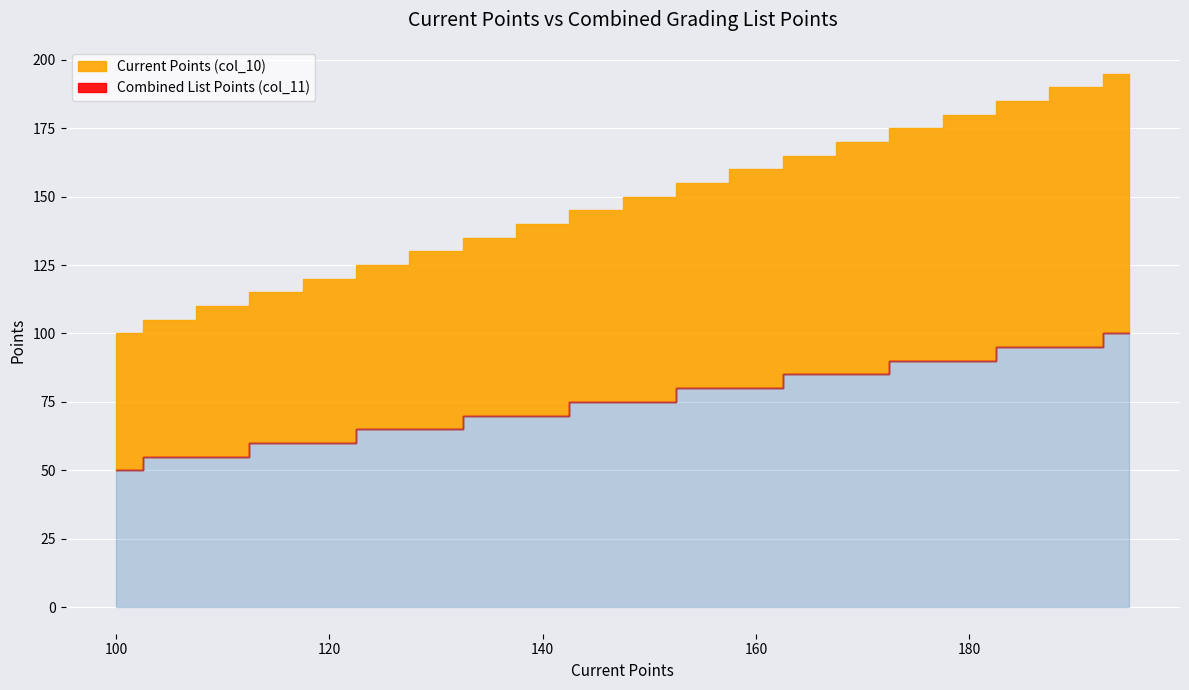

True or false: Current Points (col_10) and Combined List Points (col_11) cross at least once.

False